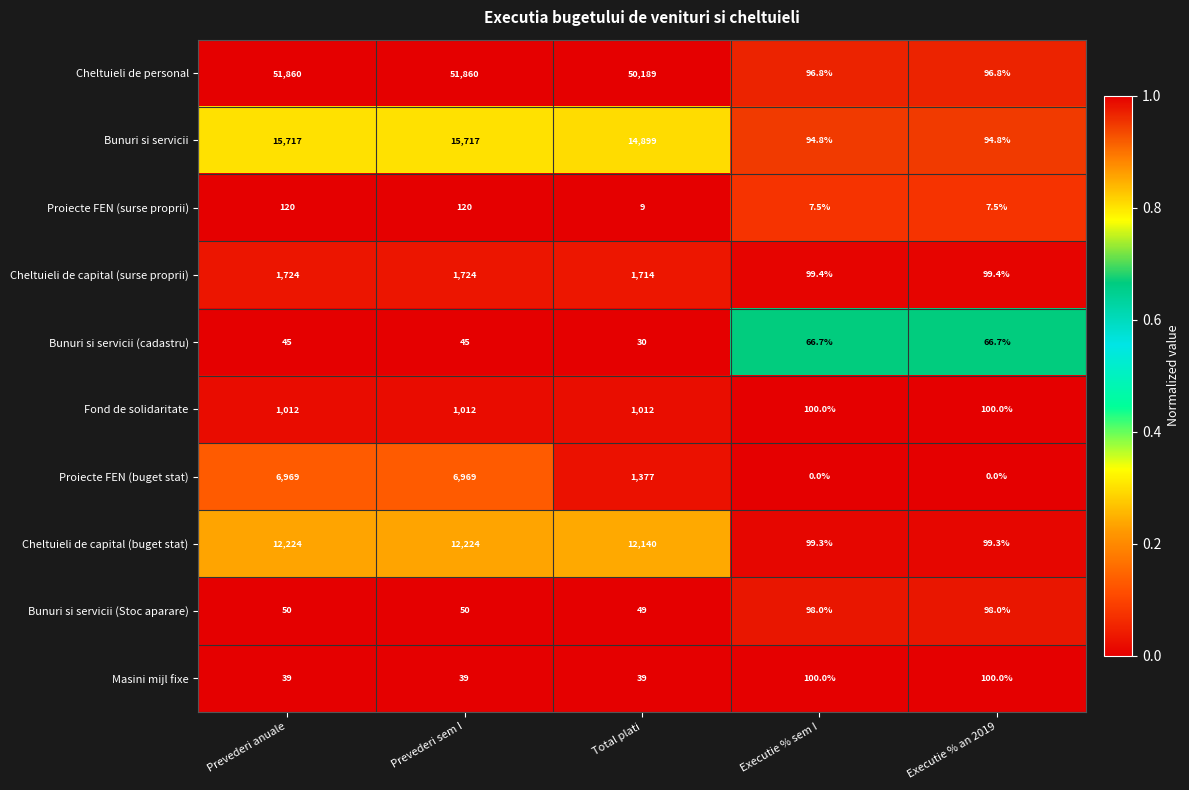

What is the spread (max minus min) of values at Executie % sem I?

100.0